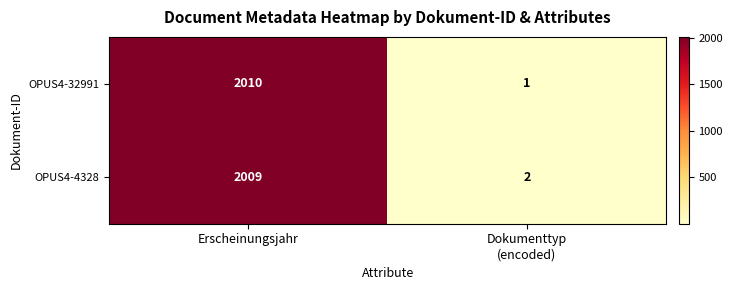

At which category is the sum across all series the highest?

Erscheinungsjahr